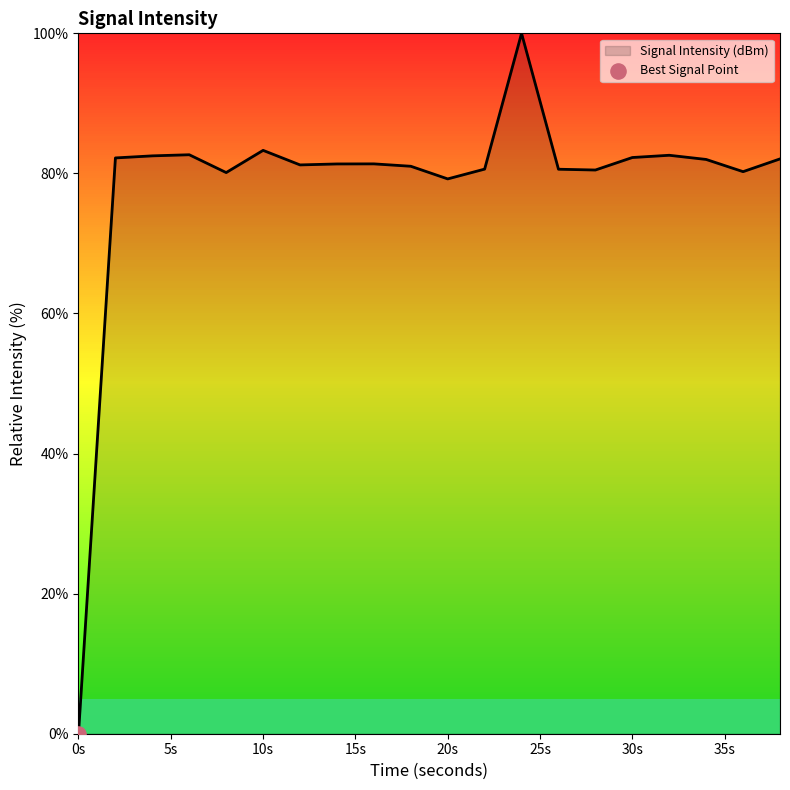

What is the greatest value displayed?

100.0